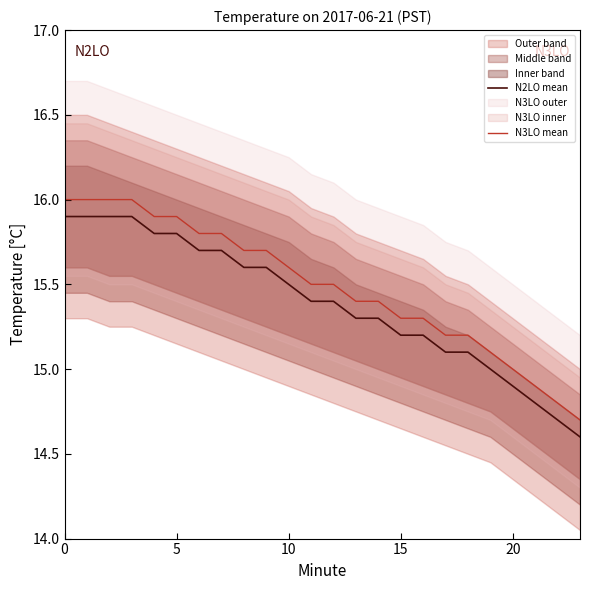

What is the maximum value for N2LO mean?

15.9